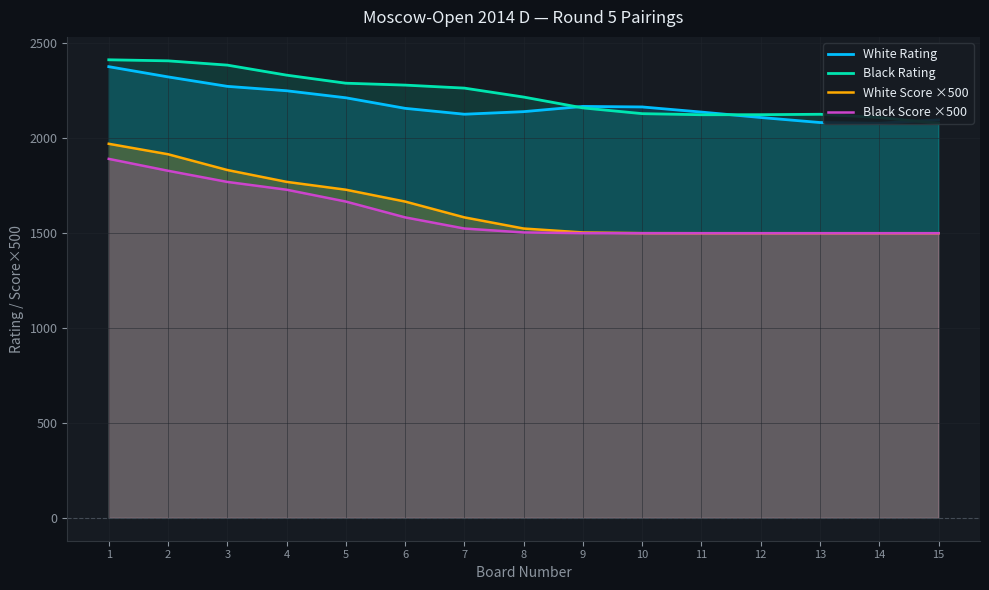

Reading left to right, transcribe all the data shown in this chart.

White Rating: 1=2377.8	2=2323.9	3=2274.1	4=2250.9	5=2213.8	6=2158.2	7=2127.2	8=2140.7	9=2168.3	10=2165.5	11=2138.5	12=2109.9	13=2083.4	14=2079.6	15=2097.2
Black Rating: 1=2414.0	2=2408.5	3=2385.9	4=2333.1	5=2290.6	6=2280.6	7=2264.8	8=2217.6	9=2160.4	10=2130.2	11=2124.4	12=2124.7	13=2126.9	14=2109.9	15=2079.2
White Score ×500: 1=1971.3	2=1916.2	3=1833.1	4=1770.7	5=1729.3	6=1666.9	7=1583.5	8=1524.7	9=1504.0	10=1500.3	11=1500.0	12=1500.0	13=1500.0	14=1500.0	15=1500.0
Black Score ×500: 1=1891.8	2=1829.1	3=1770.4	4=1729.3	5=1666.9	6=1583.5	7=1524.7	8=1504.0	9=1500.3	10=1500.0	11=1500.0	12=1500.0	13=1500.0	14=1500.0	15=1500.0